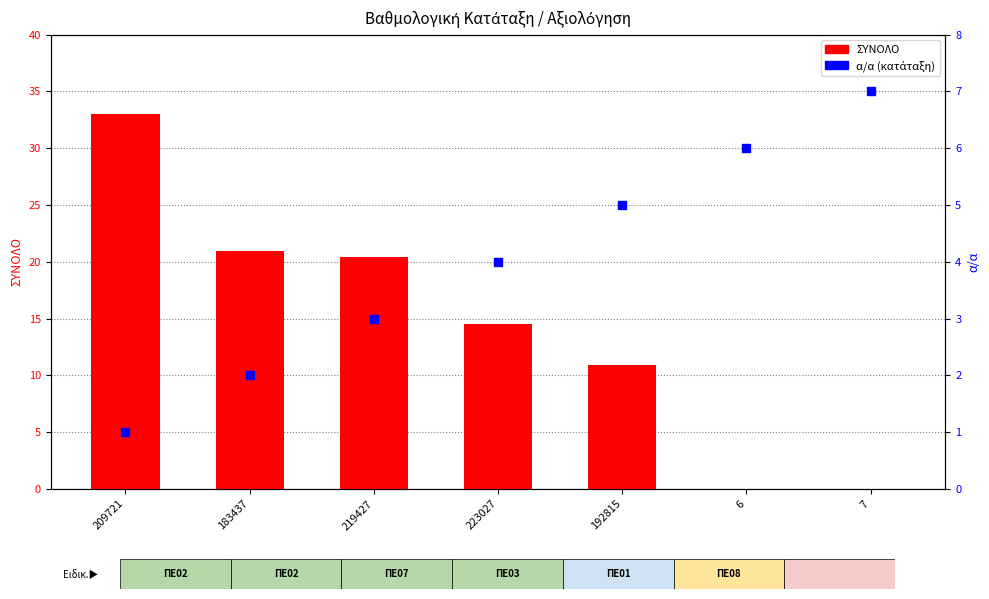

What are all the series names shown in the legend?

ΣΥΝΟΛΟ, α/α (κατάταξη)